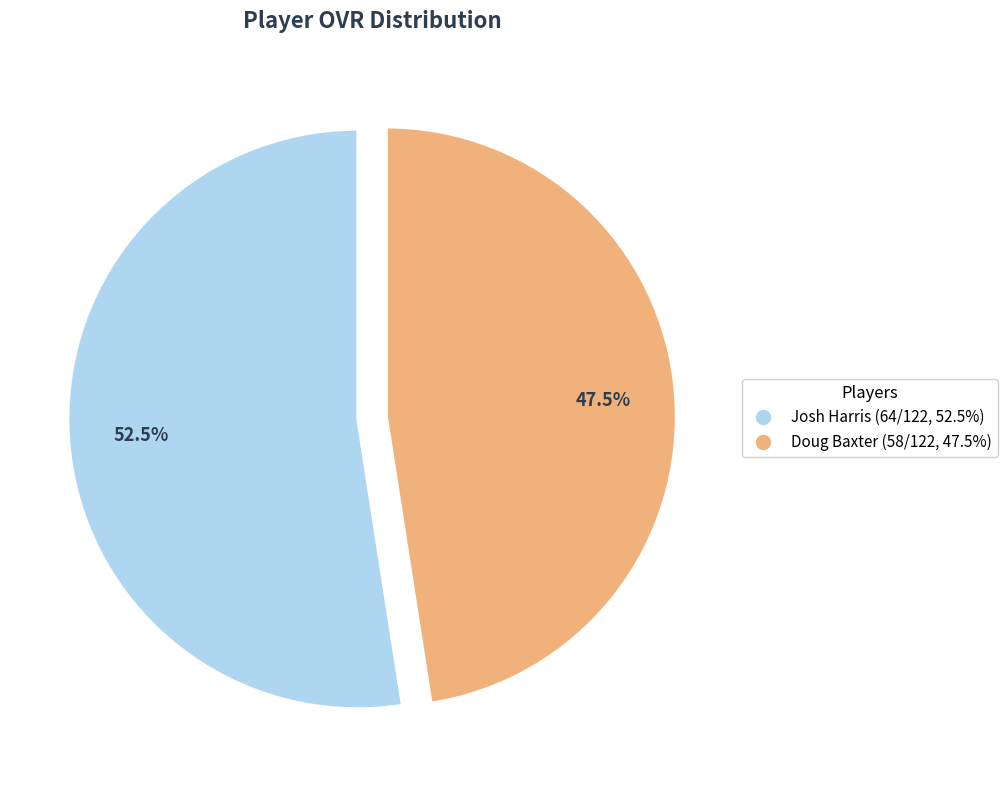

True or false: Josh Harris accounts for 62% of the total.

False